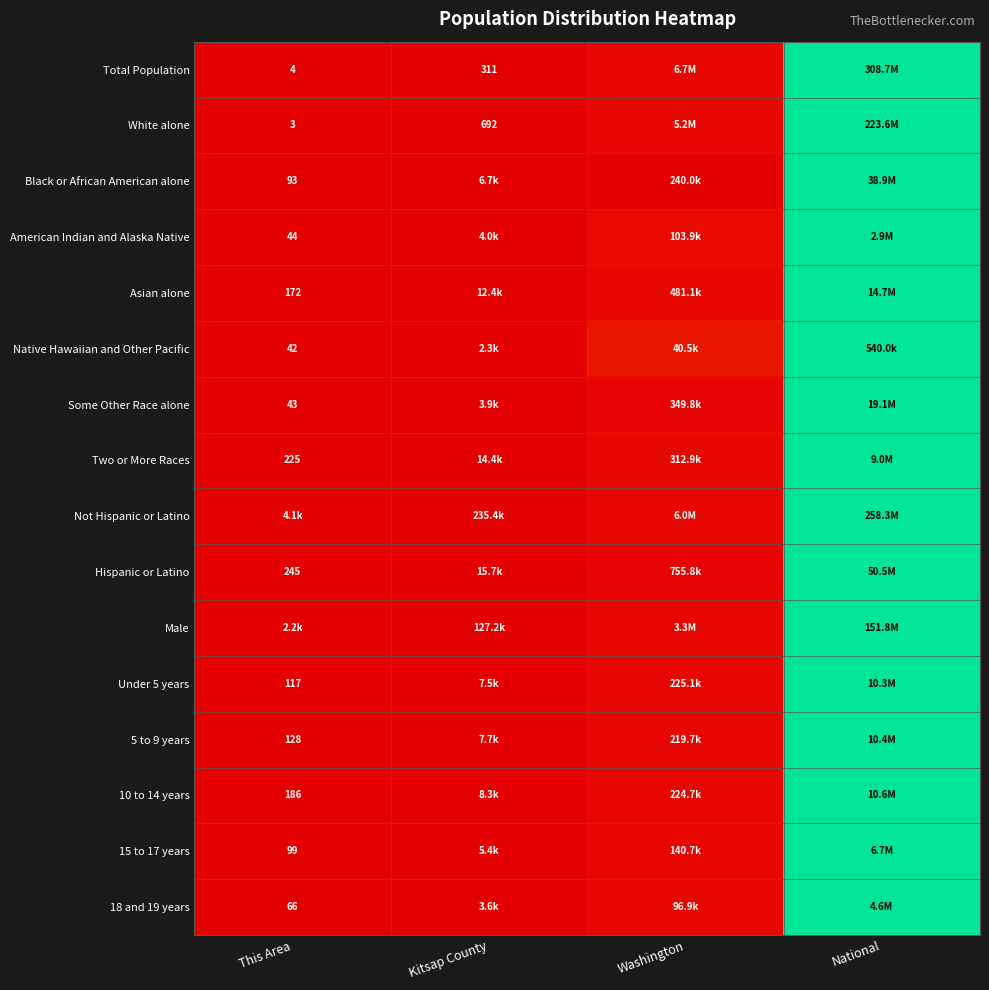

Is the value of American Indian and Alaska Native at Kitsap County greater than the value of Some Other Race alone at Washington?

No